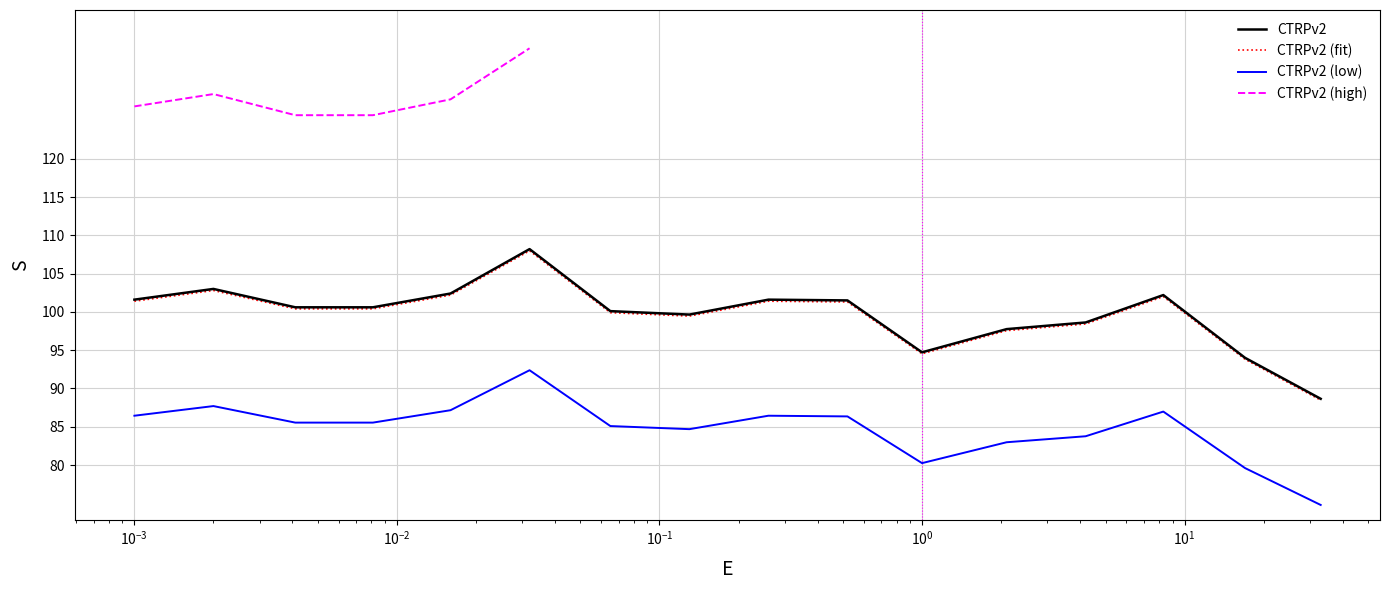

True or false: the data shows 100.6 at 0.0081.

True